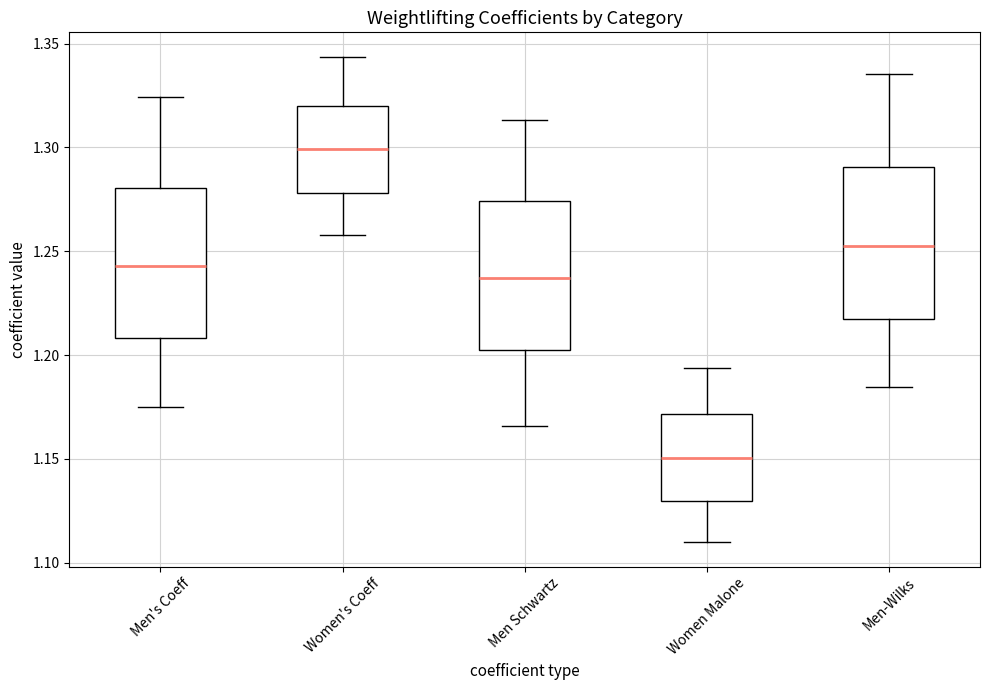

Which box's median line is the lowest?

Women Malone